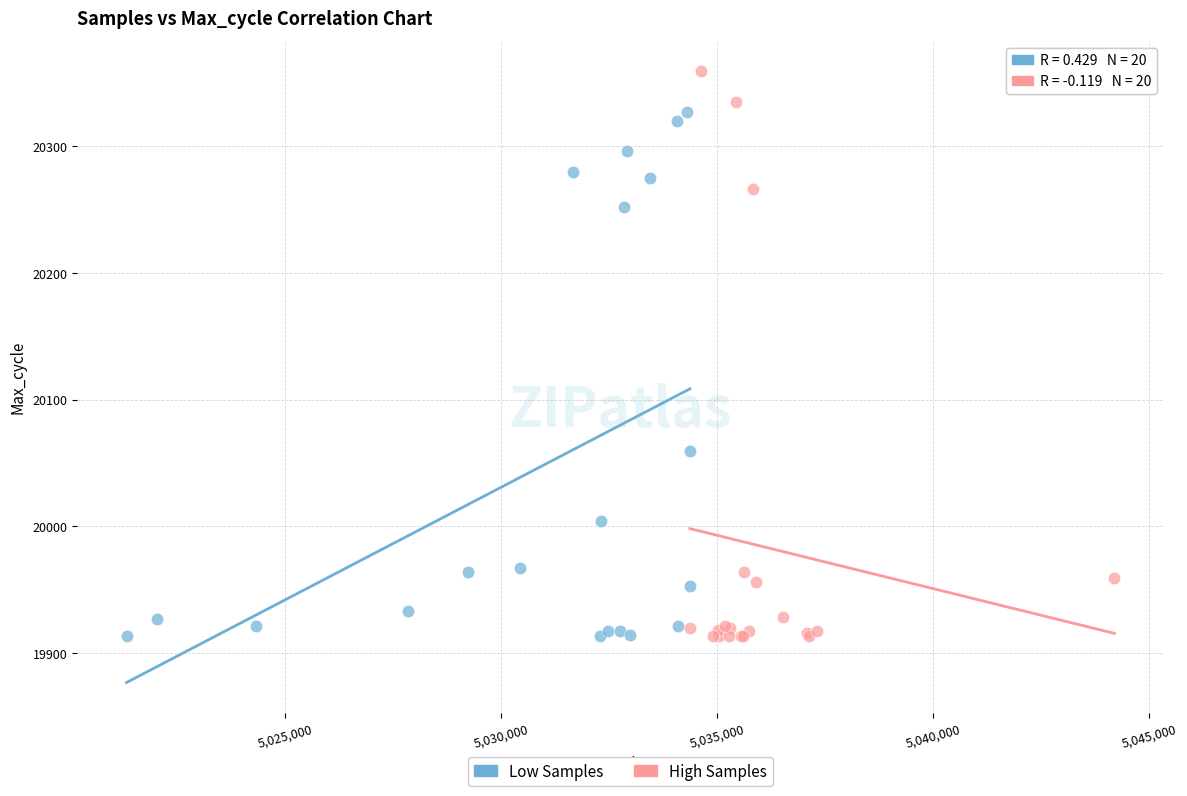

Which series has the largest Y range (max minus min)?

High Samples